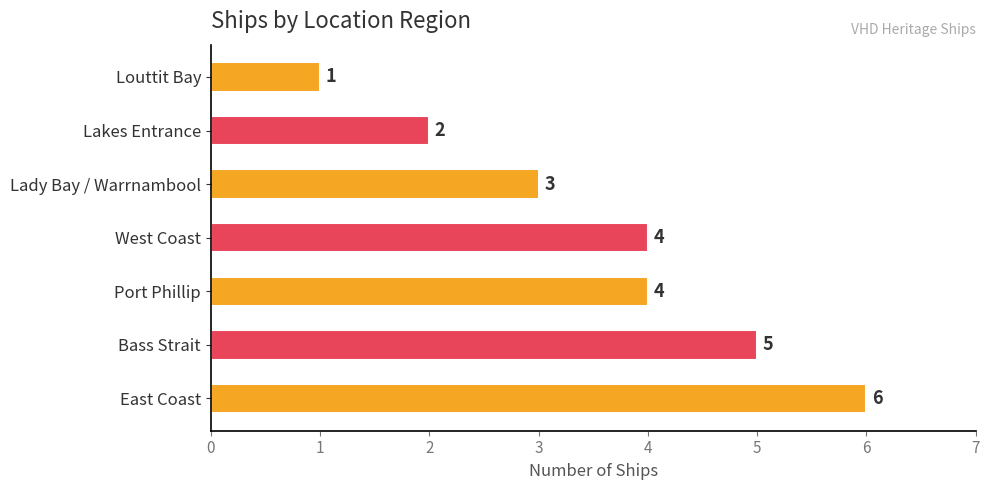

Where is the data nearest to the value 3?

Lady Bay / Warrnambool